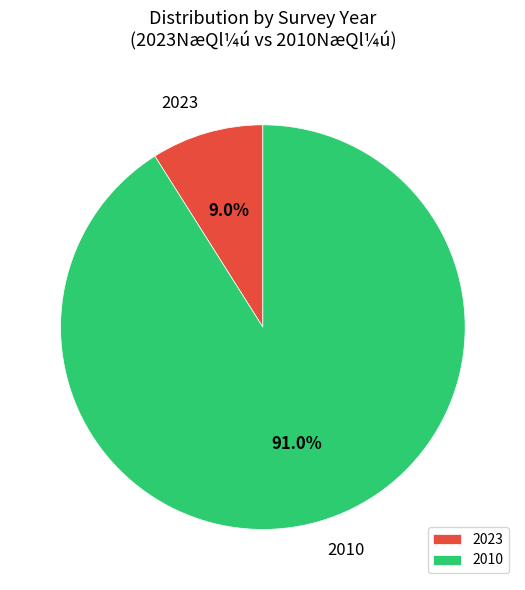

To the nearest percent, what is the difference between the largest and smallest slice percentages?

82%